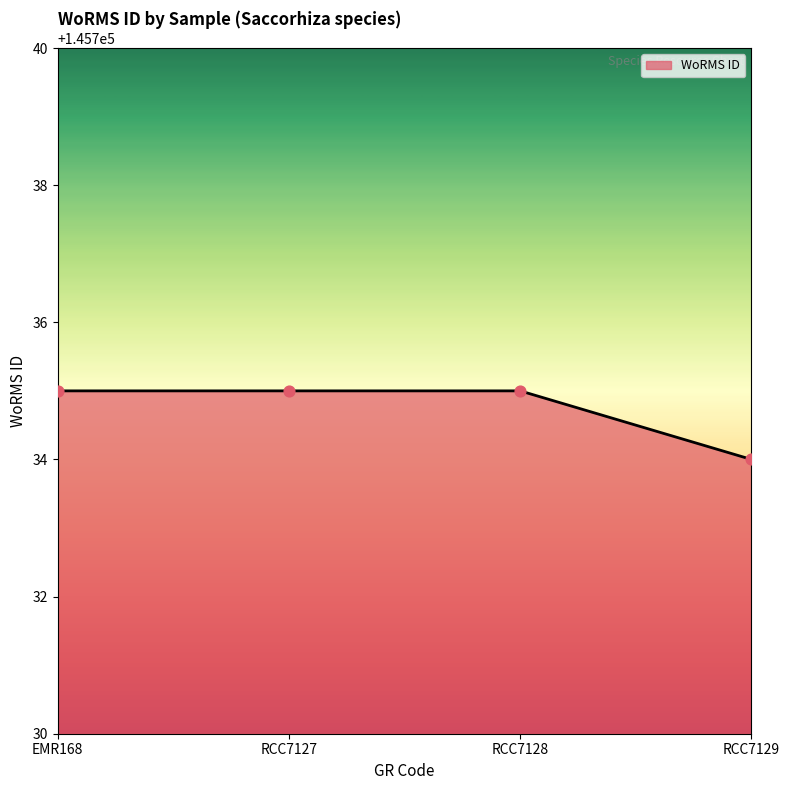

Approximately how many times larger is the value at RCC7127 compared to RCC7128?

1.0